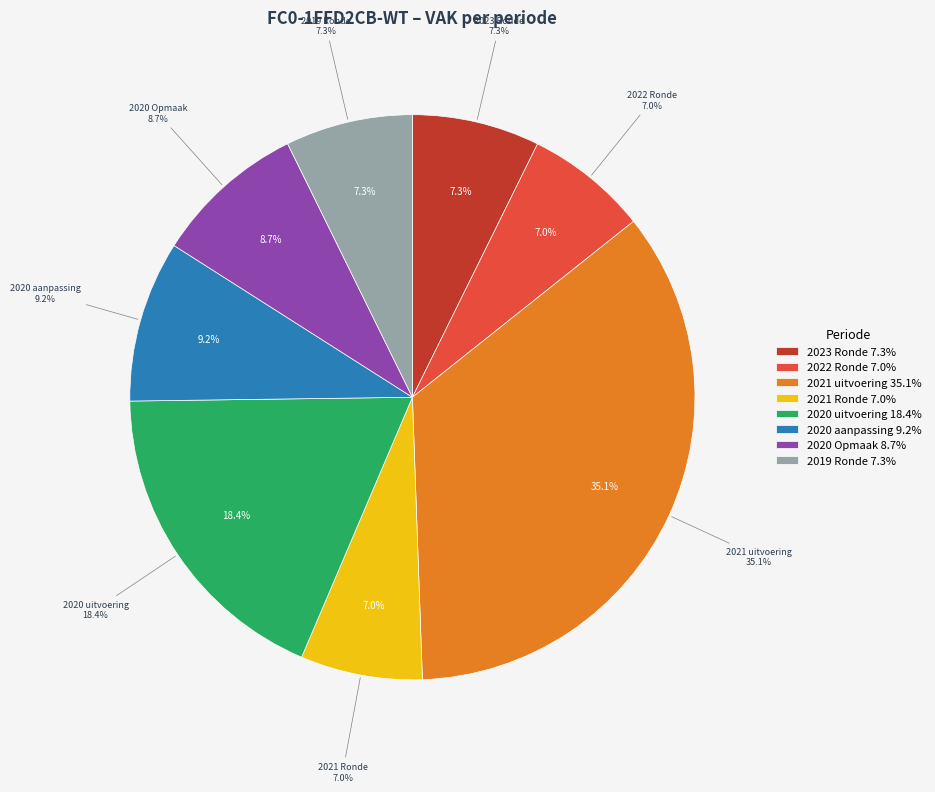

Between 2020 aanpassing and 2023 Ronde, which is larger?

2020 aanpassing